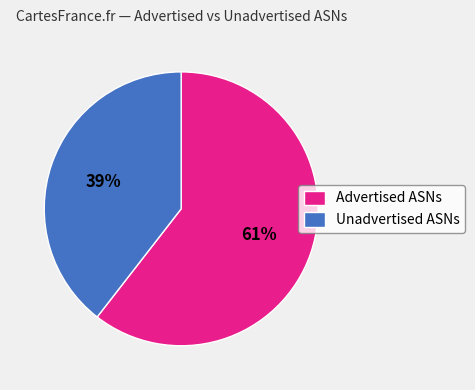

What percentage is the Unadvertised ASNs slice, to the nearest percent?

39%